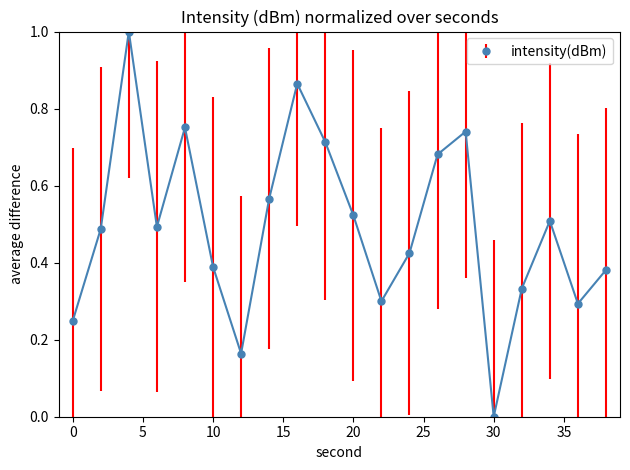

How many distinct data groups are displayed?

1